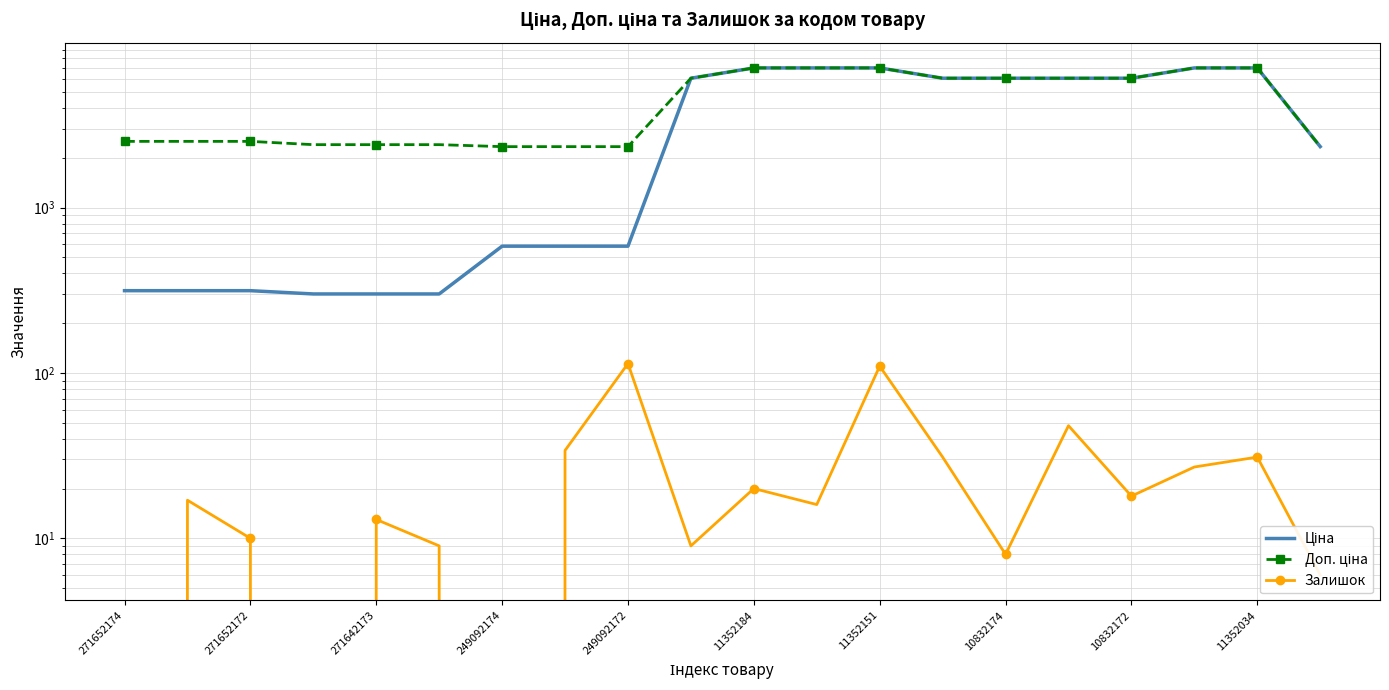

What is the sum of the Доп. ціна values at 11352034 and 19?

8407.2